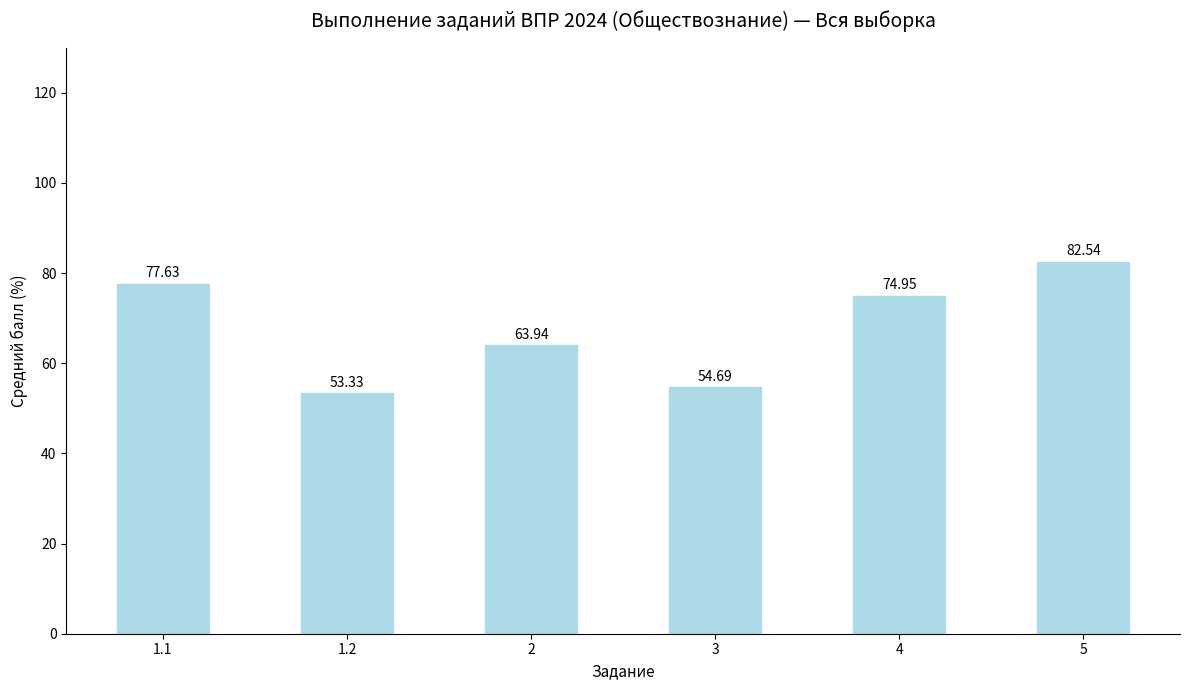

Approximately how many times larger is the value at 2 compared to 4?

0.9